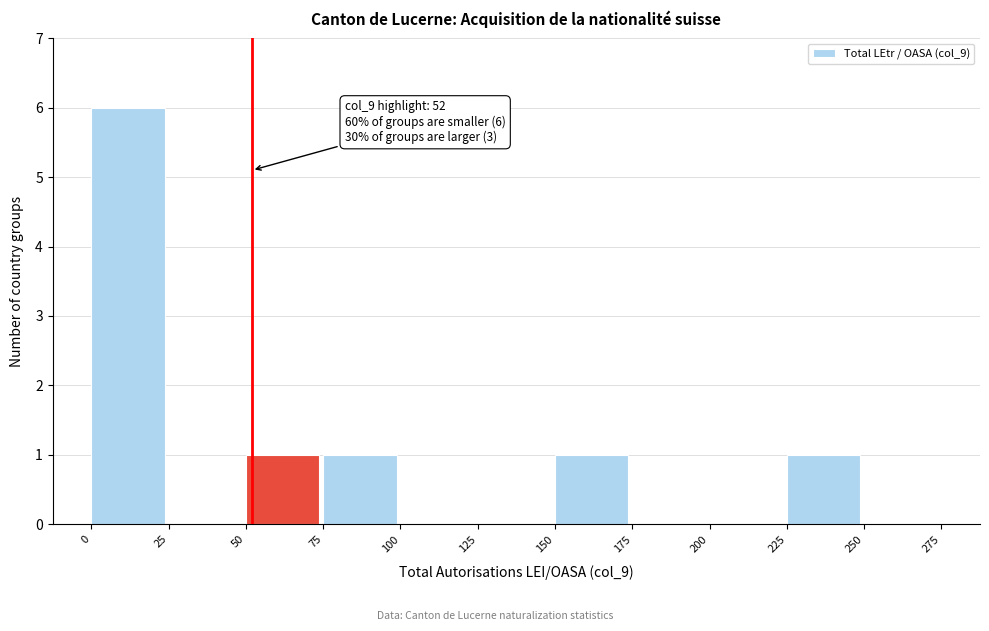

Which range on the x-axis has the tallest bar?

0 to 25